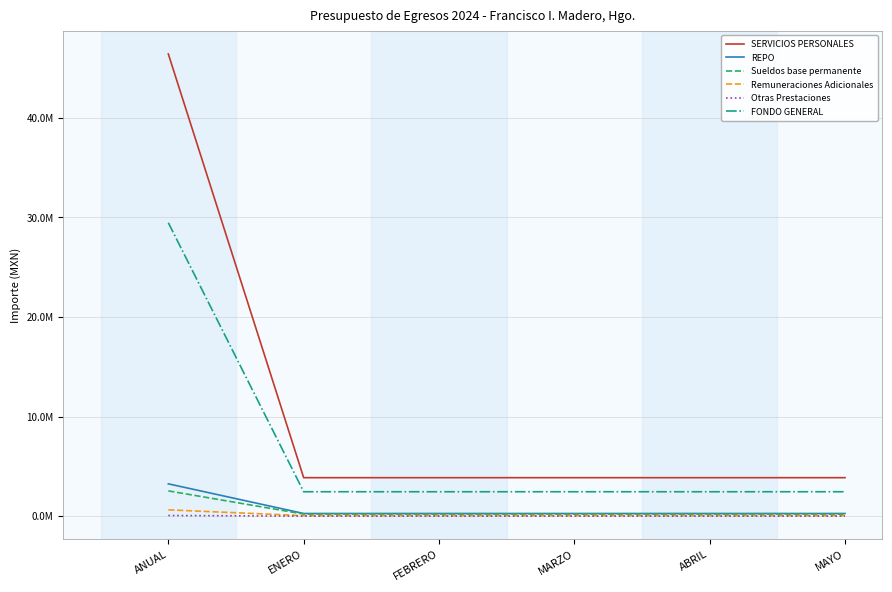

True or false: FONDO GENERAL and Sueldos base permanente intersect in this chart.

False